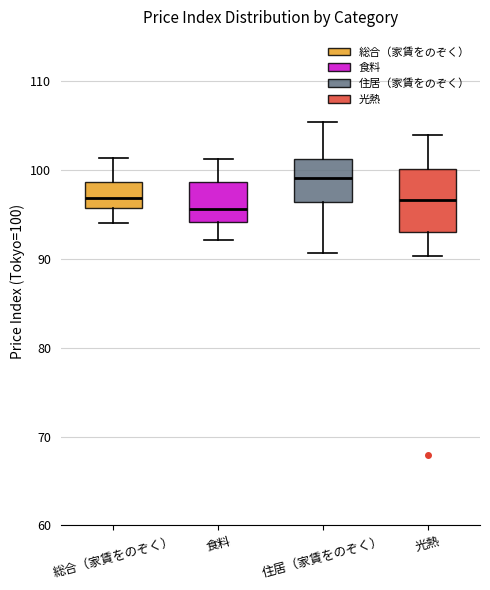

Which box is the tallest, from its lower edge to its upper edge?

光熱